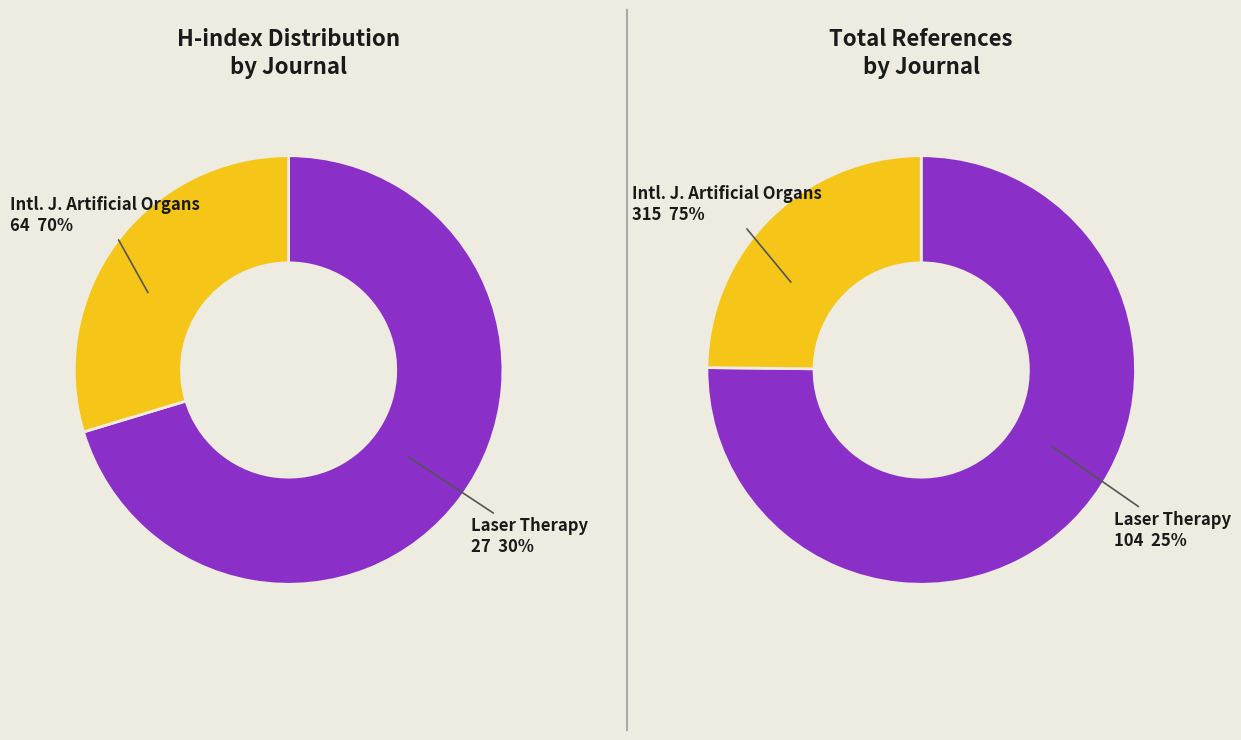

Which series has the largest range (max minus min)?

Total Refs.